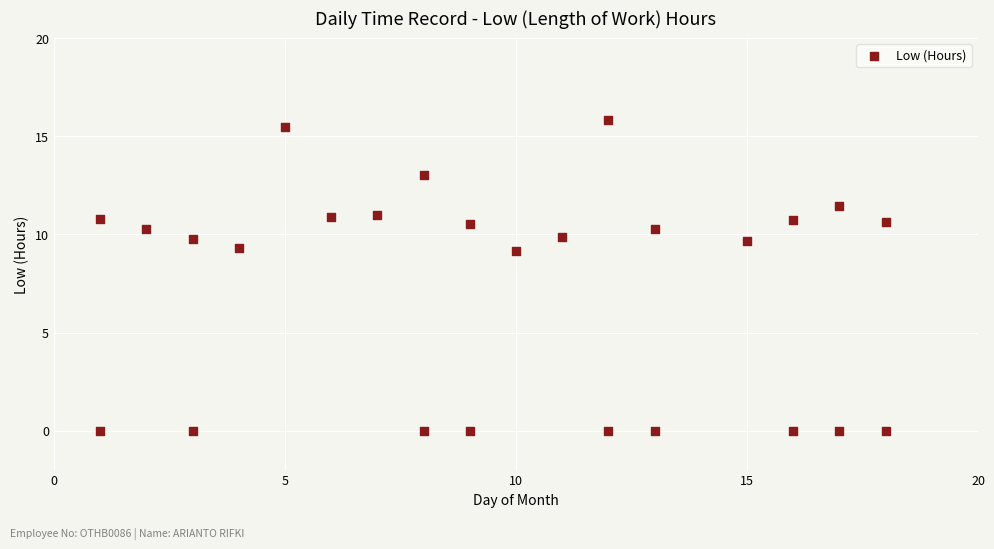

What is the range of X values (max minus min)?

17.0